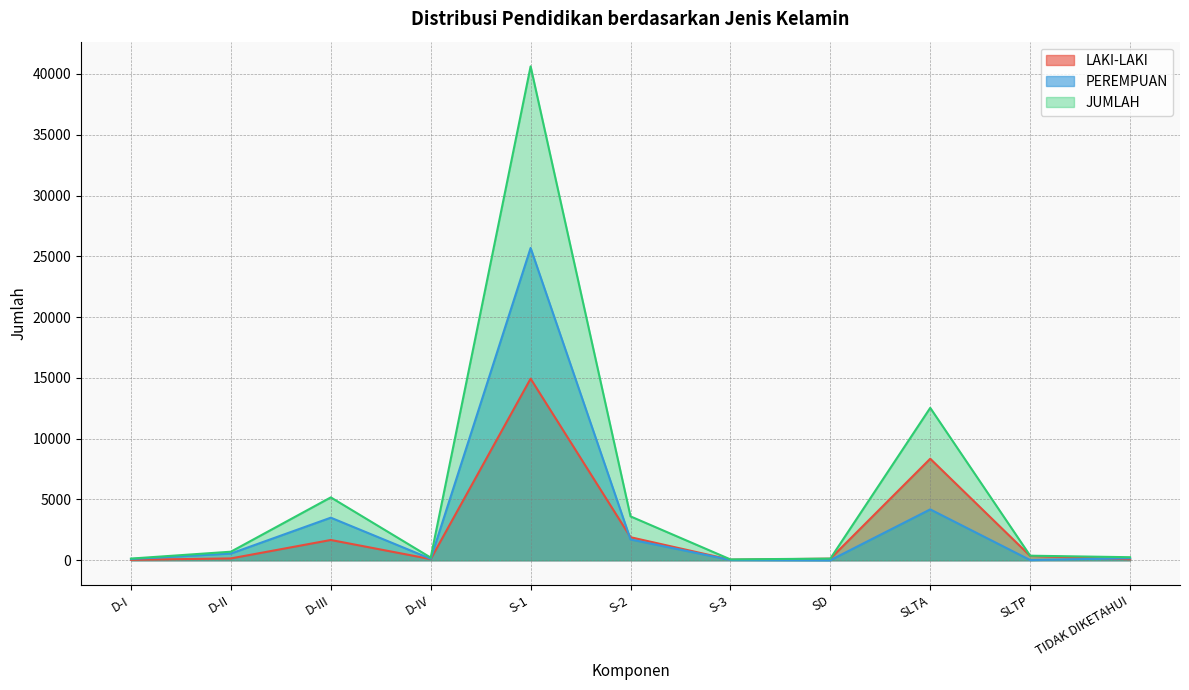

What are all the series names shown in the legend?

LAKI-LAKI, PEREMPUAN, JUMLAH